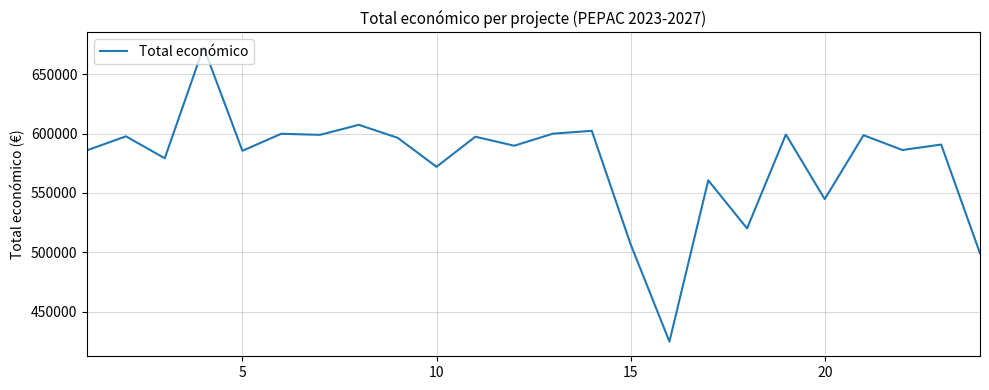

What is the minimum value shown in the chart?

424720.0